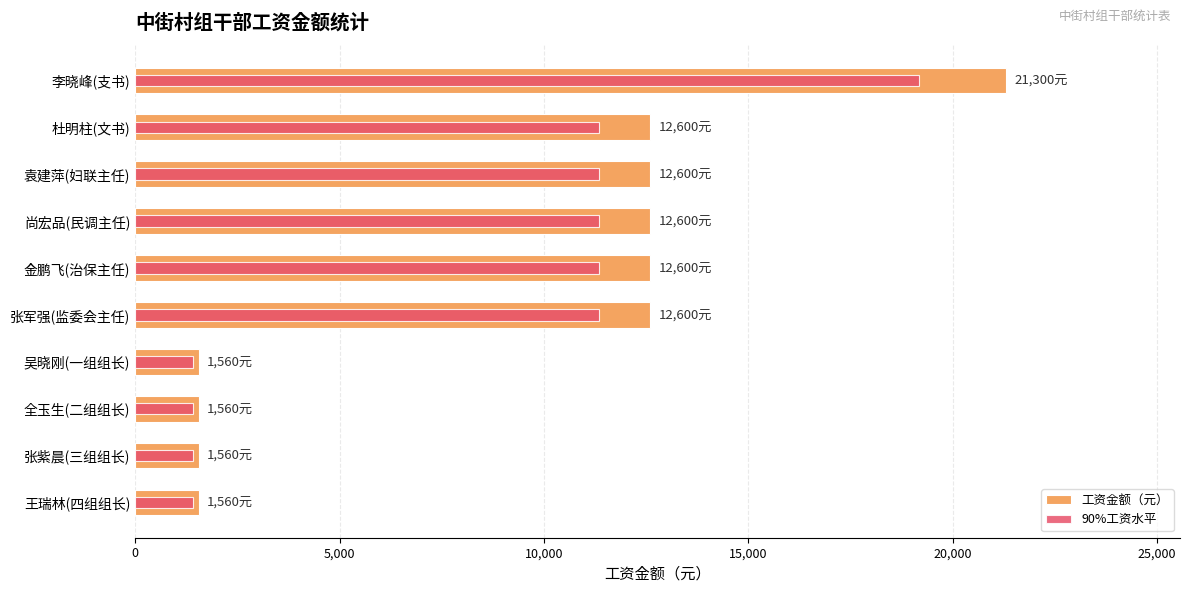

Rank the series by their maximum value, from lowest to highest.

90%工资水平, 工资金额（元）